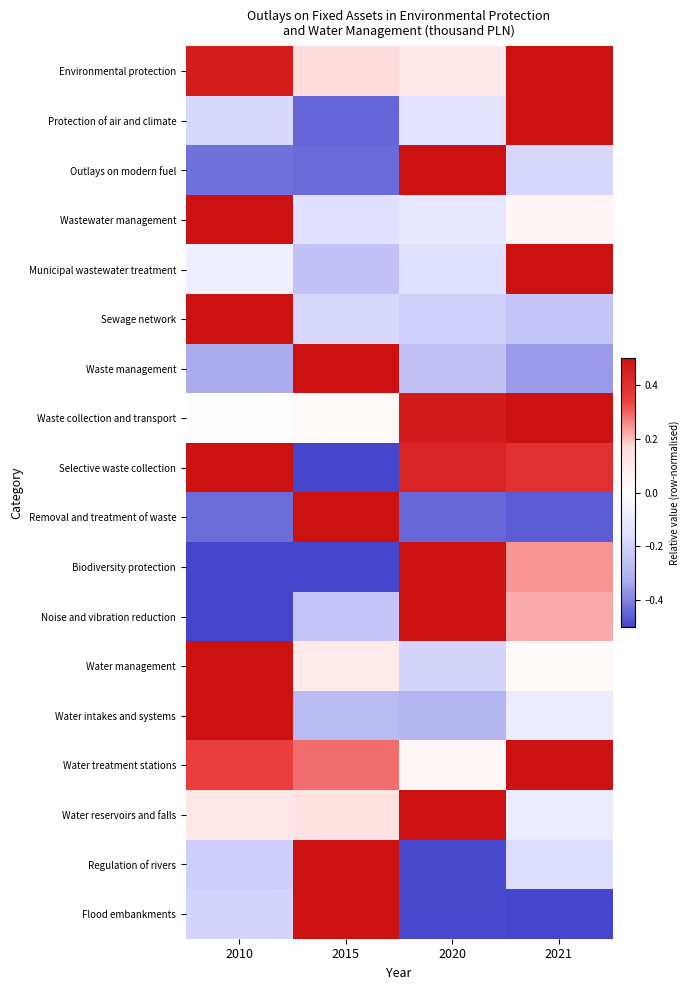

Reading left to right, extract all data points from this chart.

Environmental protection: 2010=0.5	2015=0.2	2020=0.1	2021=0.5
Protection of air and climate: 2010=-0.2	2015=-0.4	2020=-0.1	2021=0.5
Outlays on modern fuel: 2010=-0.4	2015=-0.4	2020=0.5	2021=-0.2
Wastewater management: 2010=0.5	2015=-0.1	2020=-0.1	2021=0.0
Municipal wastewater treatment: 2010=-0.1	2015=-0.3	2020=-0.2	2021=0.5
Sewage network: 2010=0.5	2015=-0.2	2020=-0.2	2021=-0.2
Waste management: 2010=-0.3	2015=0.5	2020=-0.3	2021=-0.4
Waste collection and transport: 2010=-0.0	2015=0.0	2020=0.5	2021=0.5
Selective waste collection: 2010=0.5	2015=-0.5	2020=0.4	2021=0.4
Removal and treatment of waste: 2010=-0.4	2015=0.5	2020=-0.4	2021=-0.5
Biodiversity protection: 2010=-0.5	2015=-0.5	2020=0.5	2021=0.2
Noise and vibration reduction: 2010=-0.5	2015=-0.2	2020=0.5	2021=0.2
Water management: 2010=0.5	2015=0.1	2020=-0.2	2021=0.0
Water intakes and systems: 2010=0.5	2015=-0.3	2020=-0.3	2021=-0.1
Water treatment stations: 2010=0.4	2015=0.3	2020=0.0	2021=0.5
Water reservoirs and falls: 2010=0.1	2015=0.1	2020=0.5	2021=-0.1
Regulation of rivers: 2010=-0.2	2015=0.5	2020=-0.5	2021=-0.2
Flood embankments: 2010=-0.2	2015=0.5	2020=-0.5	2021=-0.5